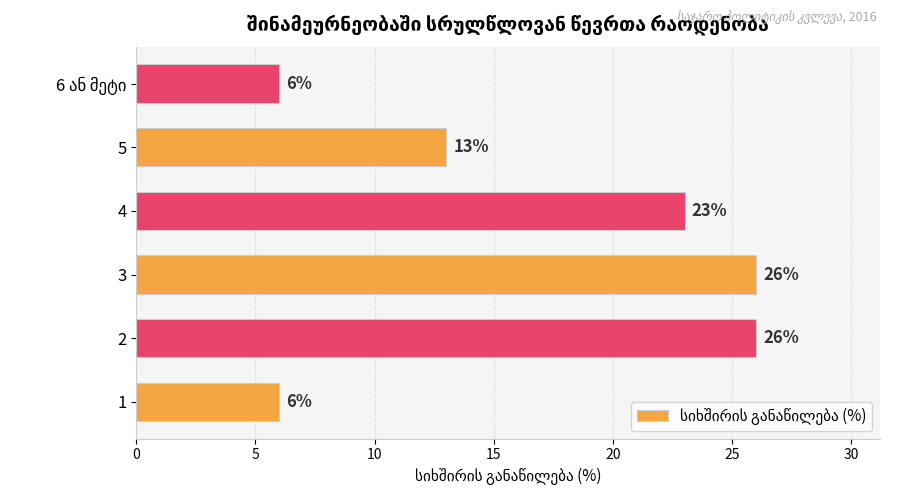

What is the ratio of the value at 3 to the value at 4?

1.1